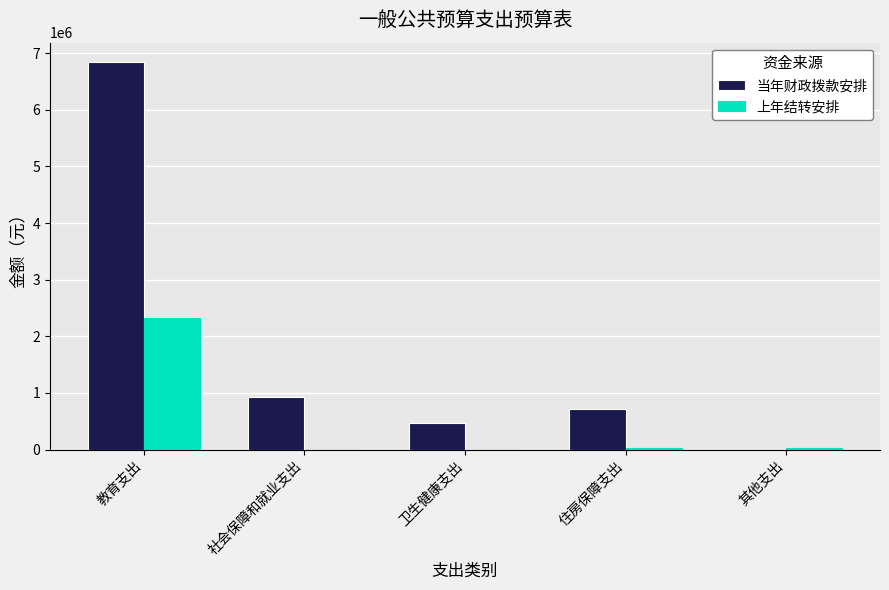

Which series has the largest total across all categories?

当年财政拨款安排